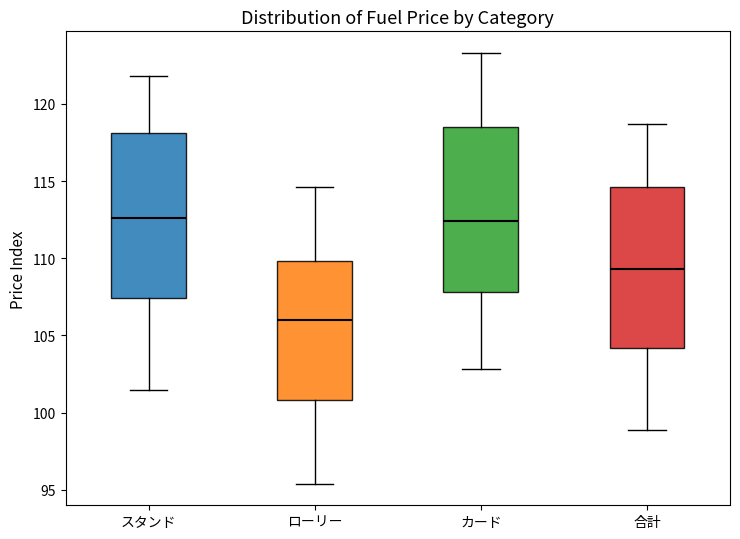

Where is the lower edge of the box for ローリー on the y-axis? The values are not printed on the chart, so give them approximately, as read against the axis.

101.0